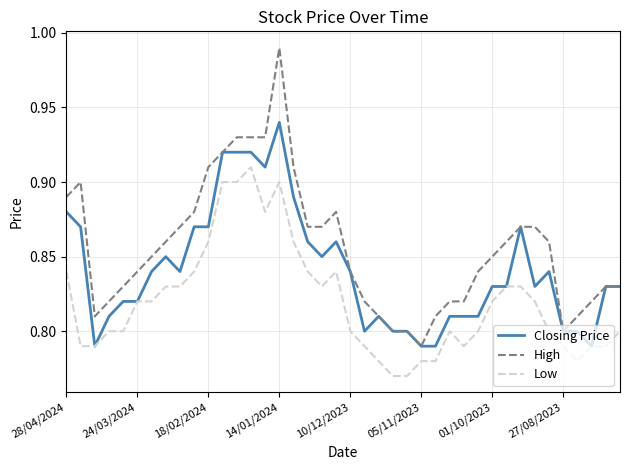

True or false: High and Low intersect in this chart.

False